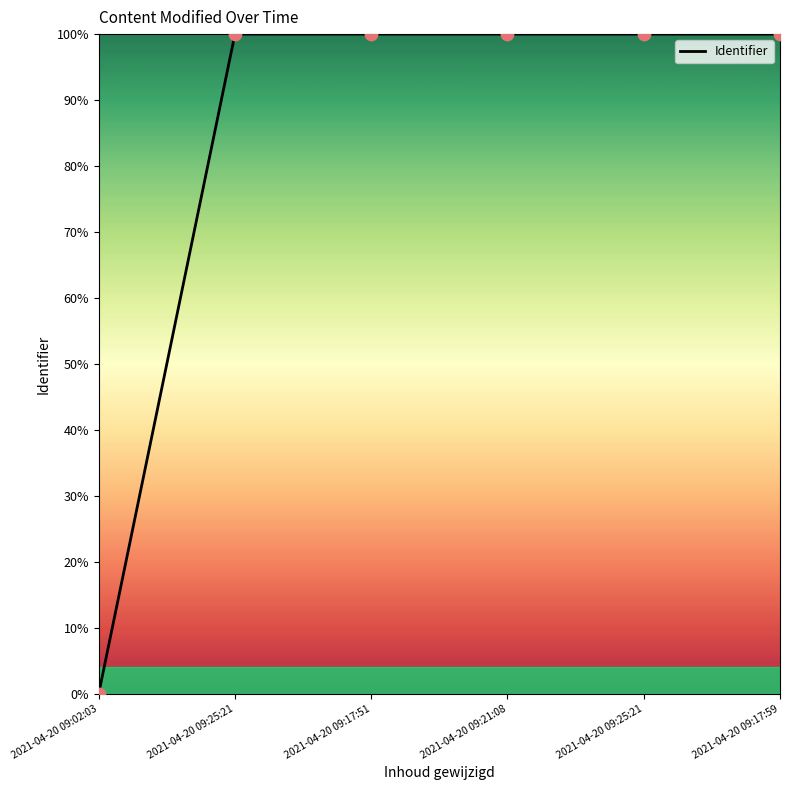

What is the change in value from 2021-04-20 09:02:03 to 2021-04-20 09:21:08?

+100.0